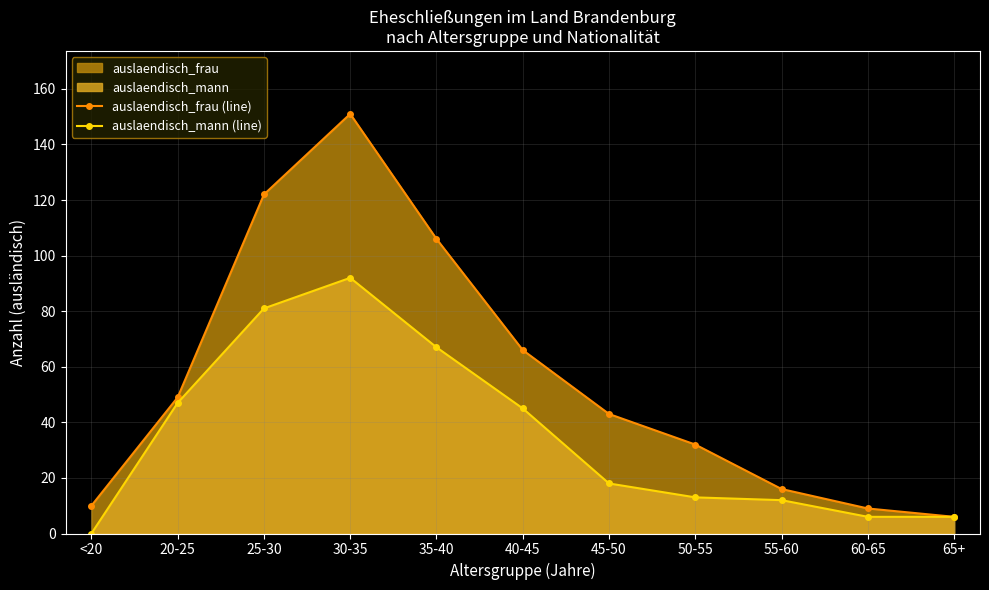

At which category is the sum across all series the highest?

30-35